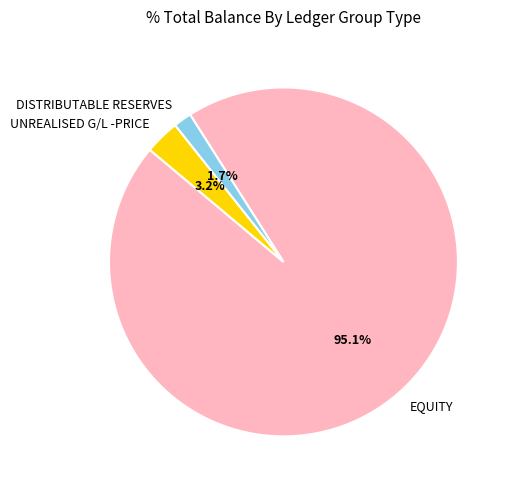

Between EQUITY and UNREALISED G/L -PRICE, which is larger?

EQUITY